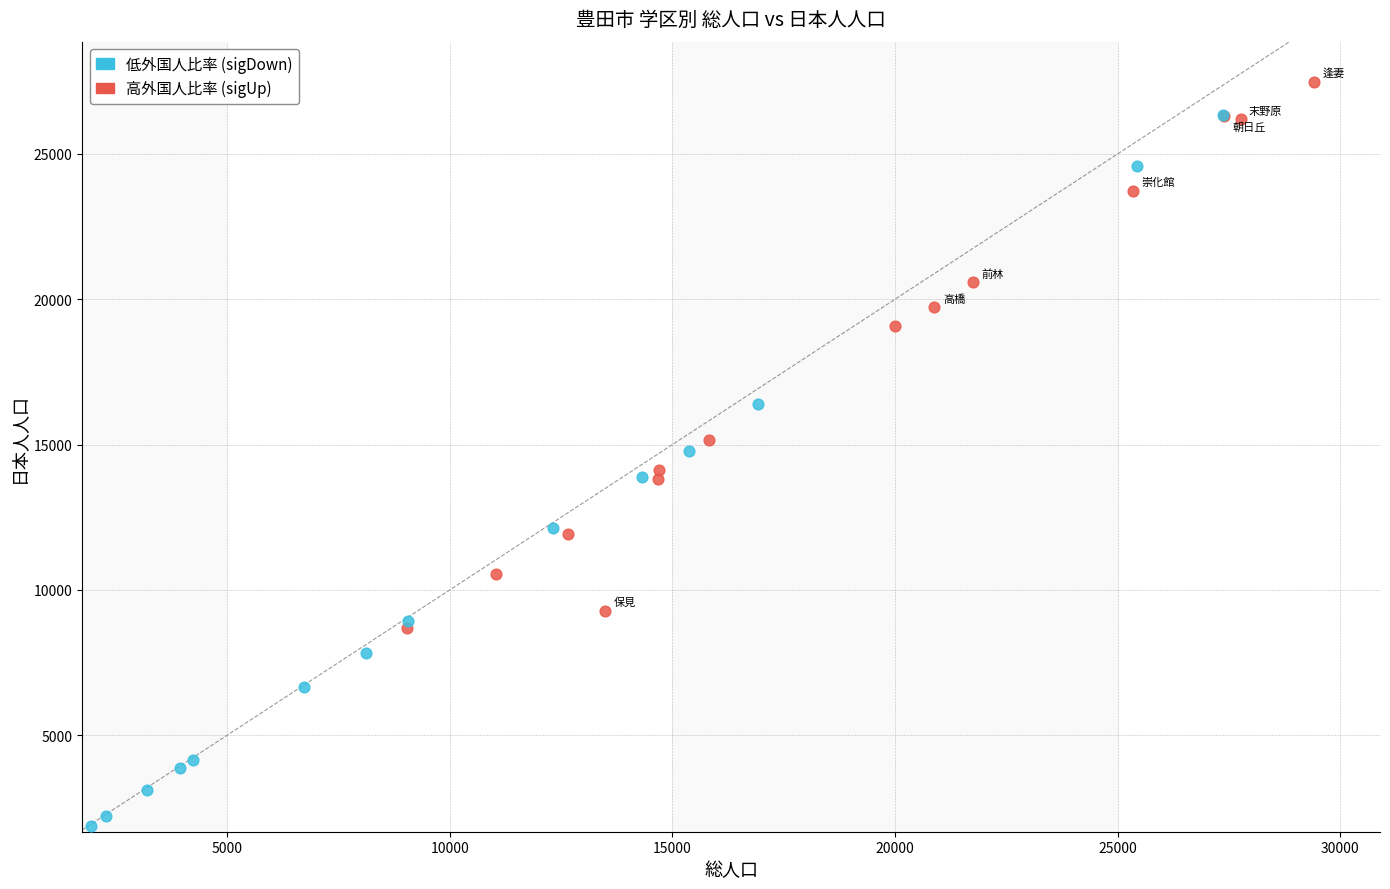

What are all the series names shown in the legend?

低外国人比率 (sigDown), 高外国人比率 (sigUp)